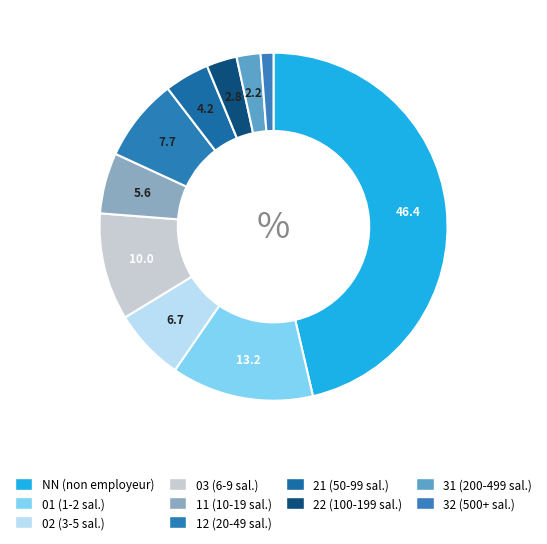

Rank the categories by value from lowest to highest.

32, 31, 22, 21, 11, 02, 12, 03, 01, NN